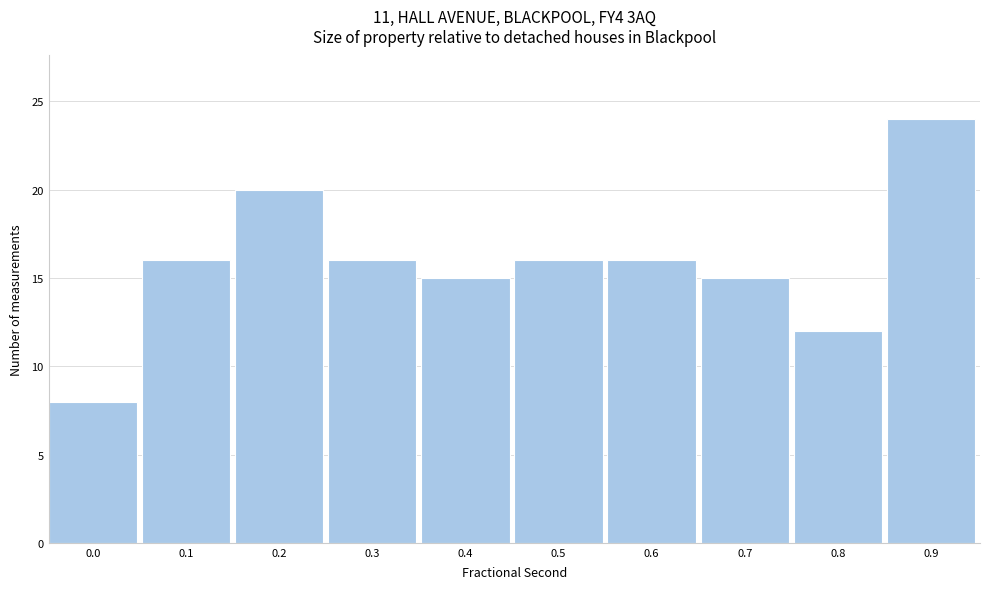

Reading right to left, what are all the values shown in this chart?

0.9=24	0.8=12	0.7=15	0.6=16	0.5=16	0.4=15	0.3=16	0.2=20	0.1=16	0.0=8